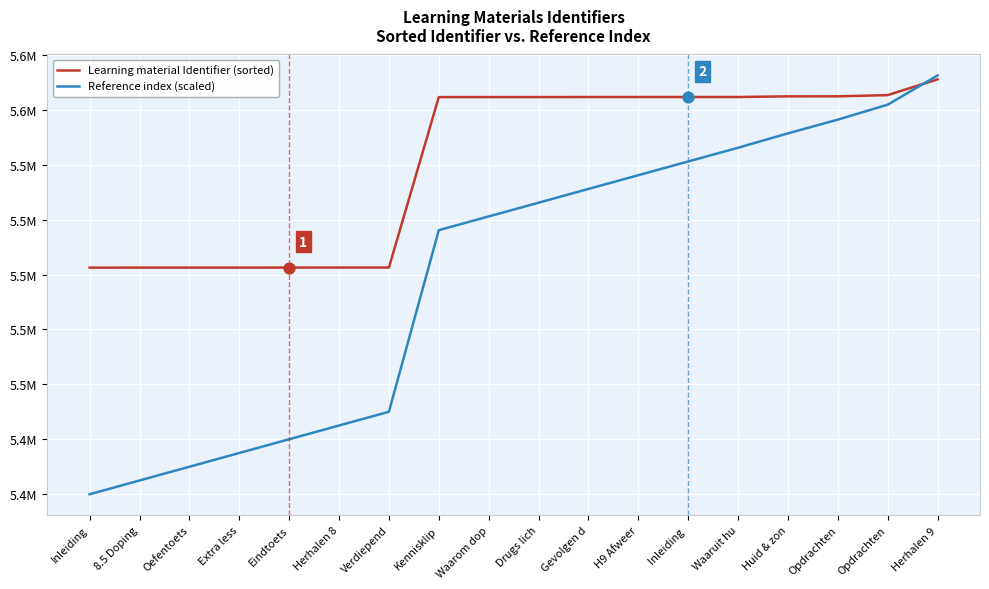

What are all the series names shown in the legend?

Learning material Identifier (sorted), Reference index (scaled)